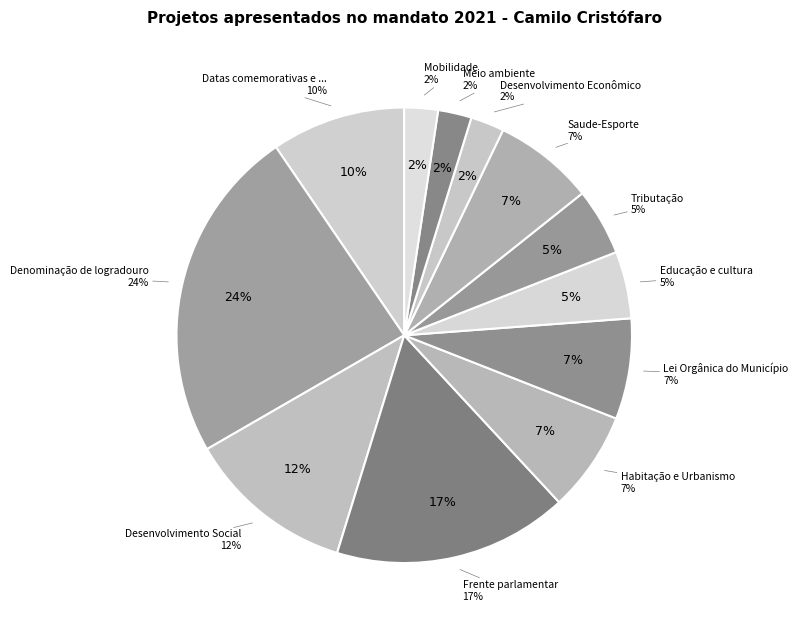

Rank the categories by value from highest to lowest.

Denominação de logradouro, Frente parlamentar, Desenvolvimento Social, Datas comemorativas e homenagens diversas, Habitação e Urbanismo, Lei Orgânica do Município, Saude-Esporte, Educação e cultura, Tributação, Desenvolvimento Econômico, Meio ambiente, Mobilidade